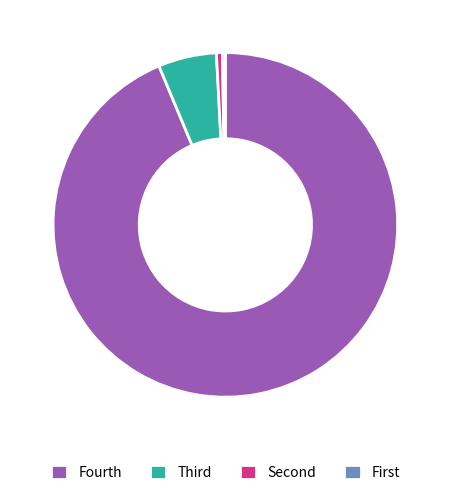

Which category has the biggest portion of the pie?

Fourth